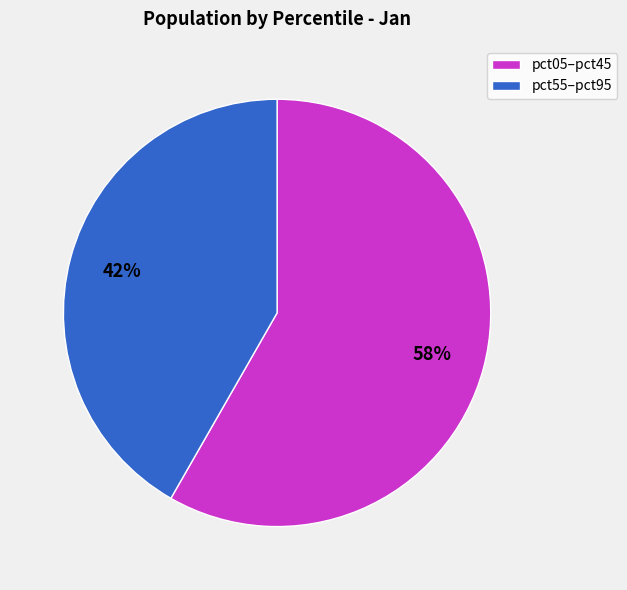

Is it true that pct05–pct45 is 49% of the pie?

False